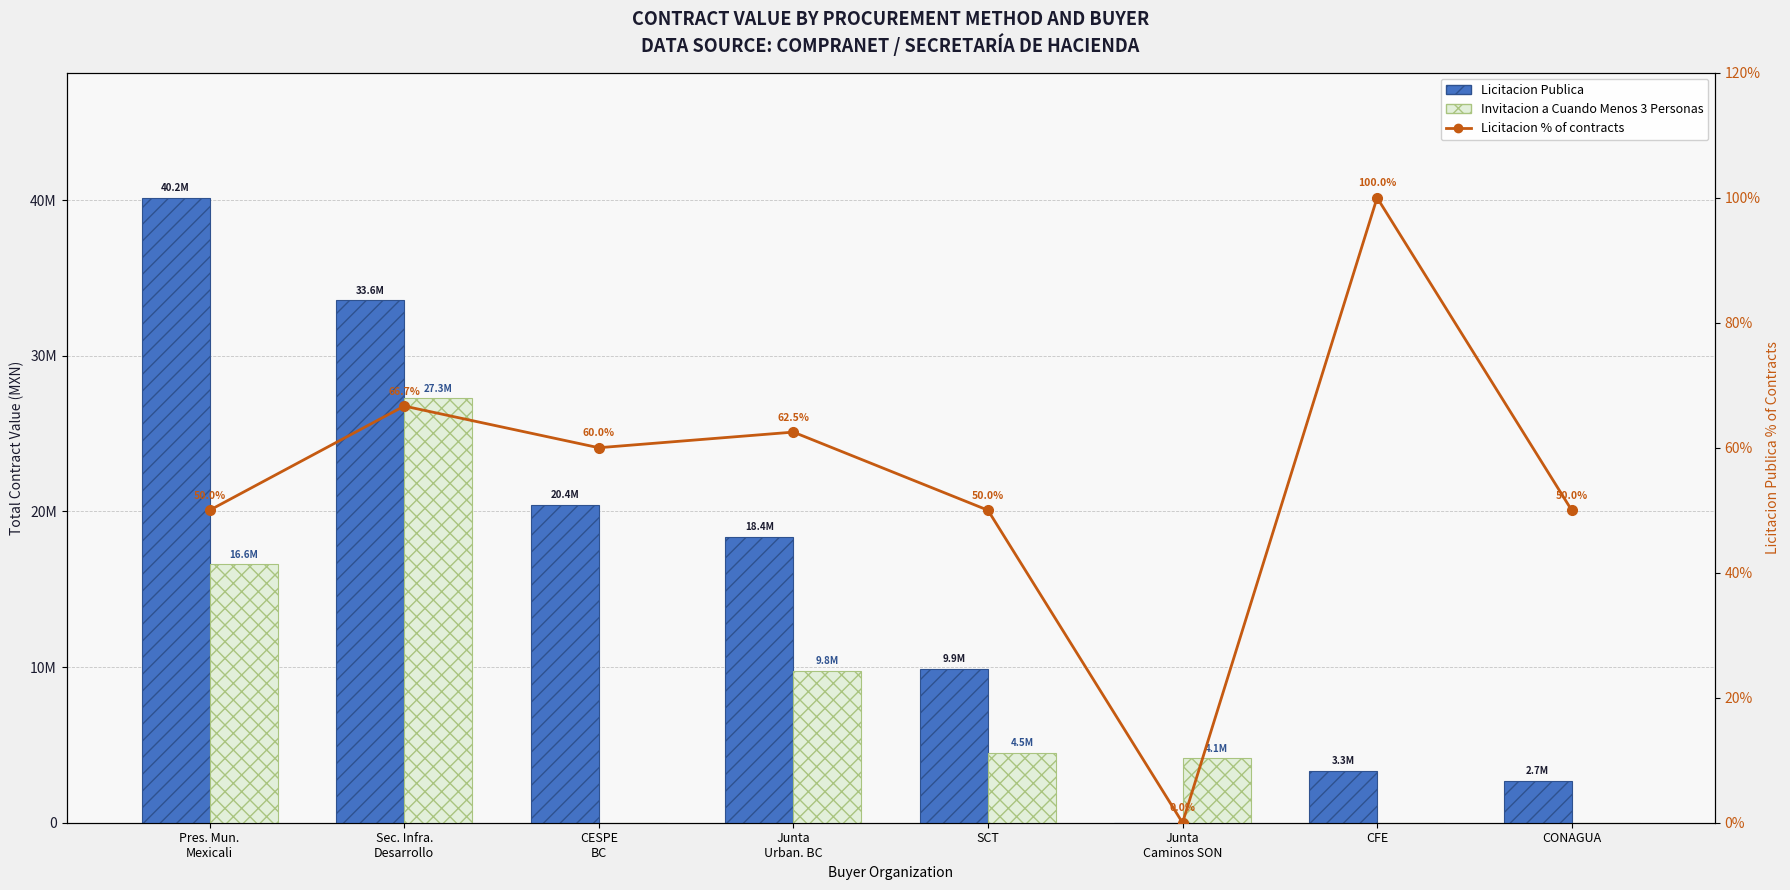

What is the label of the 6th bar from the left?

Junta
Caminos SON